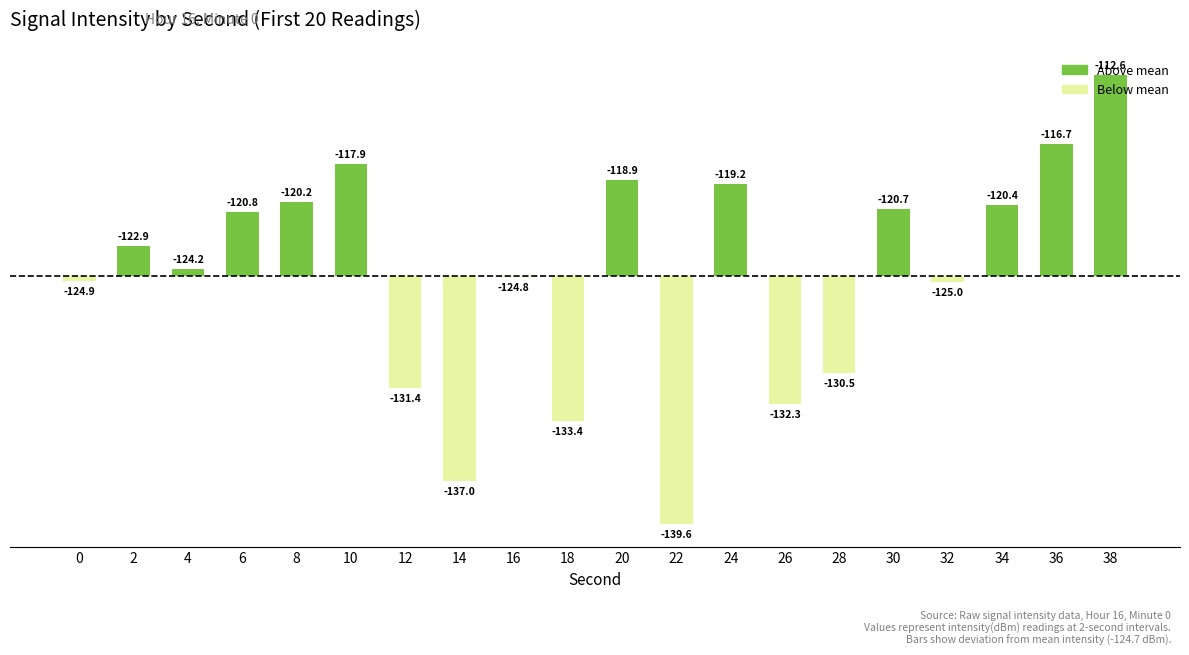

Rank the categories by value from highest to lowest.

38, 36, 10, 20, 24, 8, 34, 30, 6, 2, 4, 16, 0, 32, 28, 12, 26, 18, 14, 22